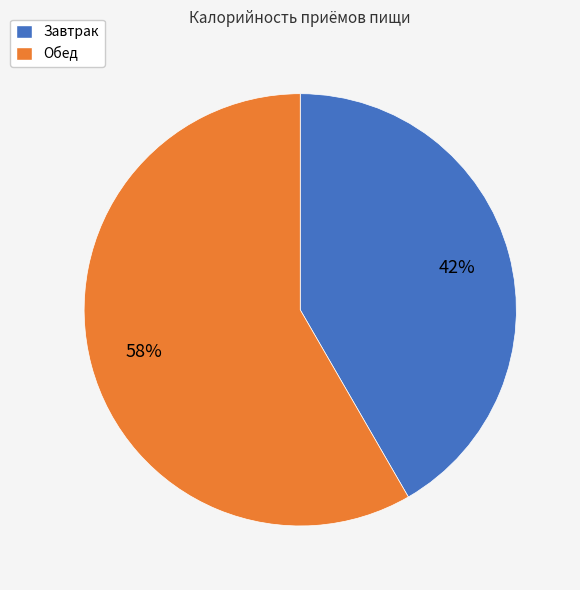

Is it true that Обед is 58% of the pie?

True